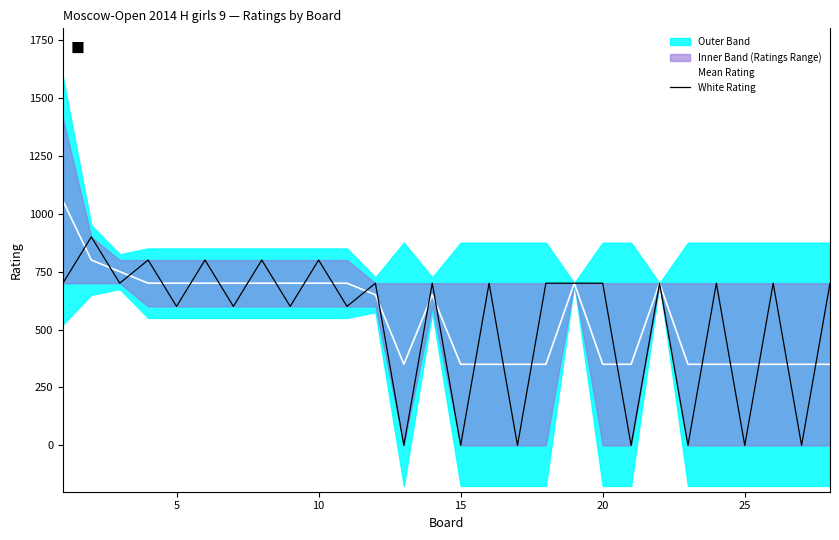

What is the maximum value for Mean Rating?

1056